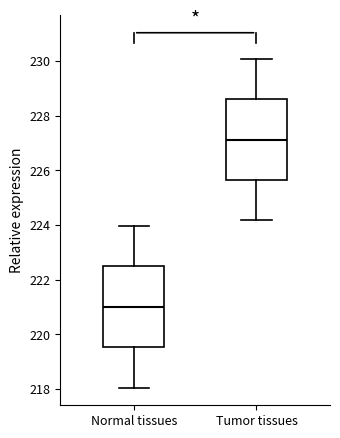

Reading left to right, transcribe this box plot: for each box, give where its median line is, the range the box spans, and where its two whiskers end, as read against the y-axis. The values are not printed on the chart, so give them approximately, as read against the axis.

Normal tissues: median 221.0, box 219.6 to 222.6, whiskers 218.0 to 224.0
Tumor tissues: median 227.2, box 225.6 to 228.6, whiskers 224.2 to 230.0